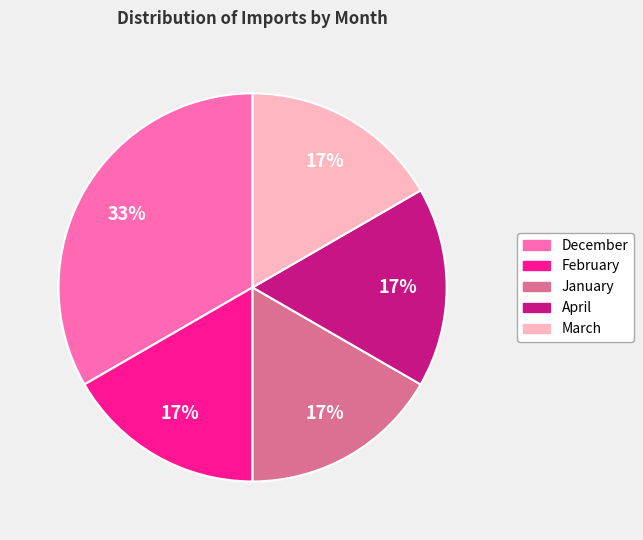

Approximately how many times larger is the value at March compared to April?

1.0